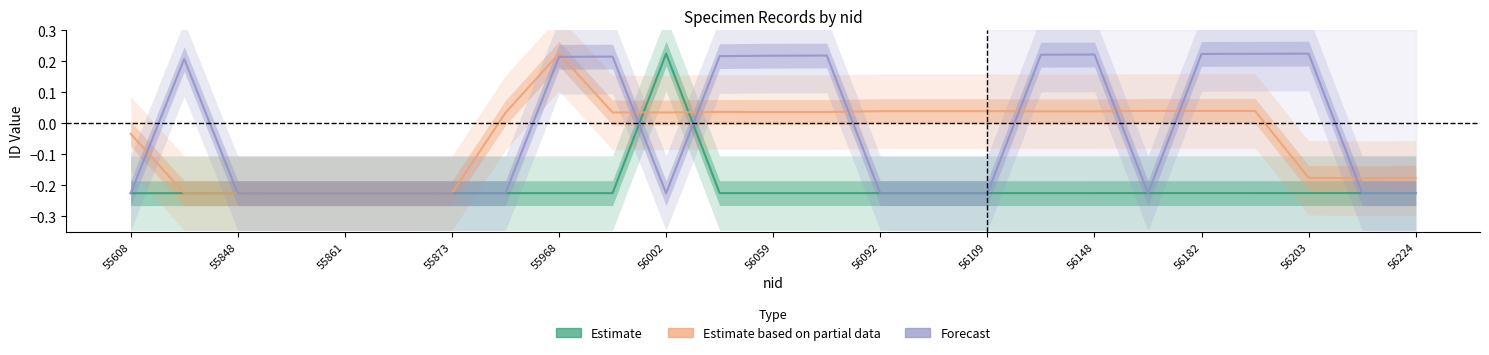

What is the sum of all Estimate based on partial data values?

-1.2